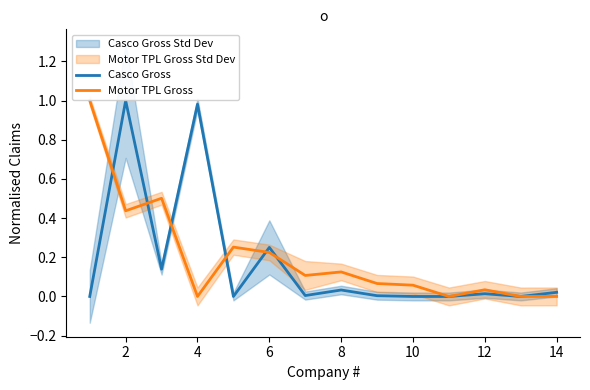

What are all the series names shown in the legend?

Casco Gross, Motor TPL Gross